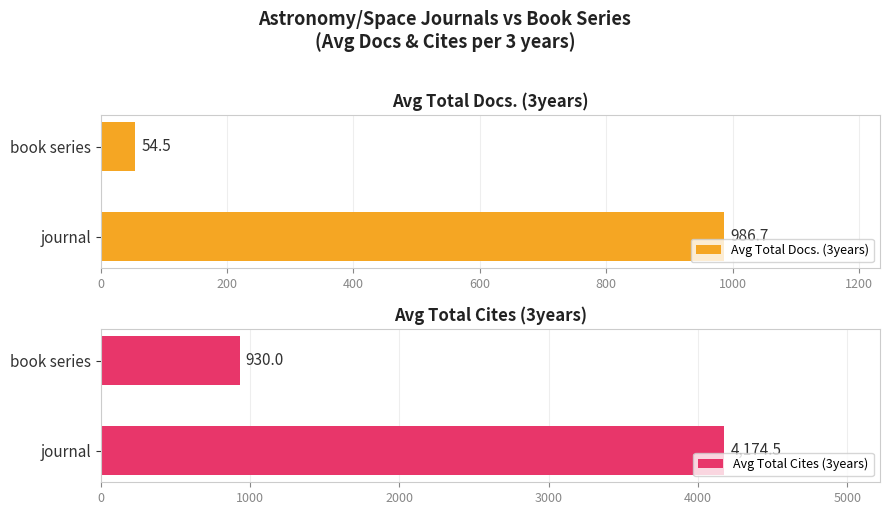

What is the maximum value shown in the chart?

4174.5